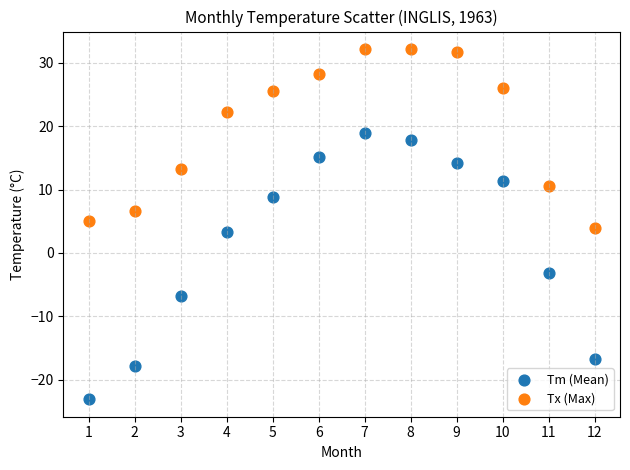

What is the X range (max minus min) for the scatter plot?

11.0